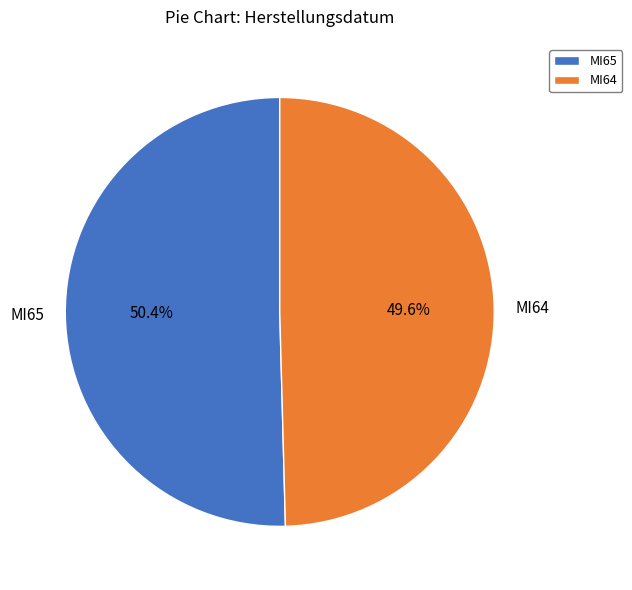

Count the number of slices in the pie.

2